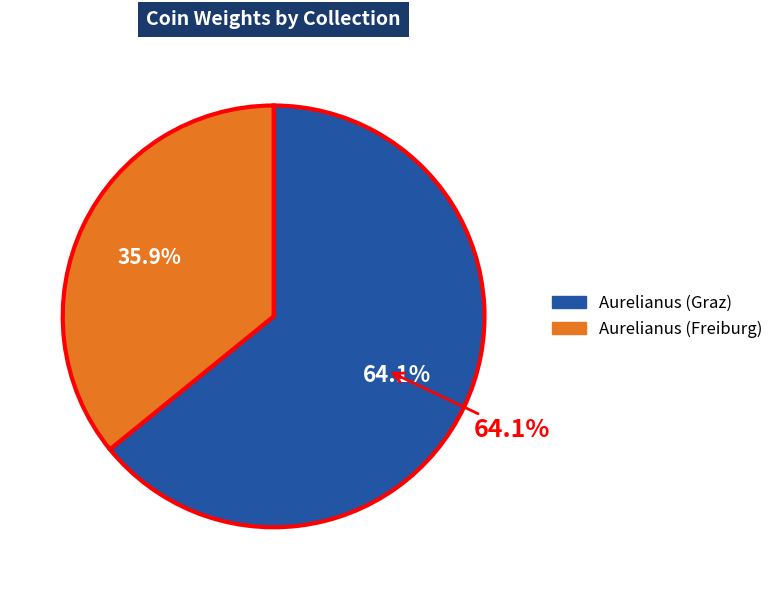

How many segments does this pie chart have?

2